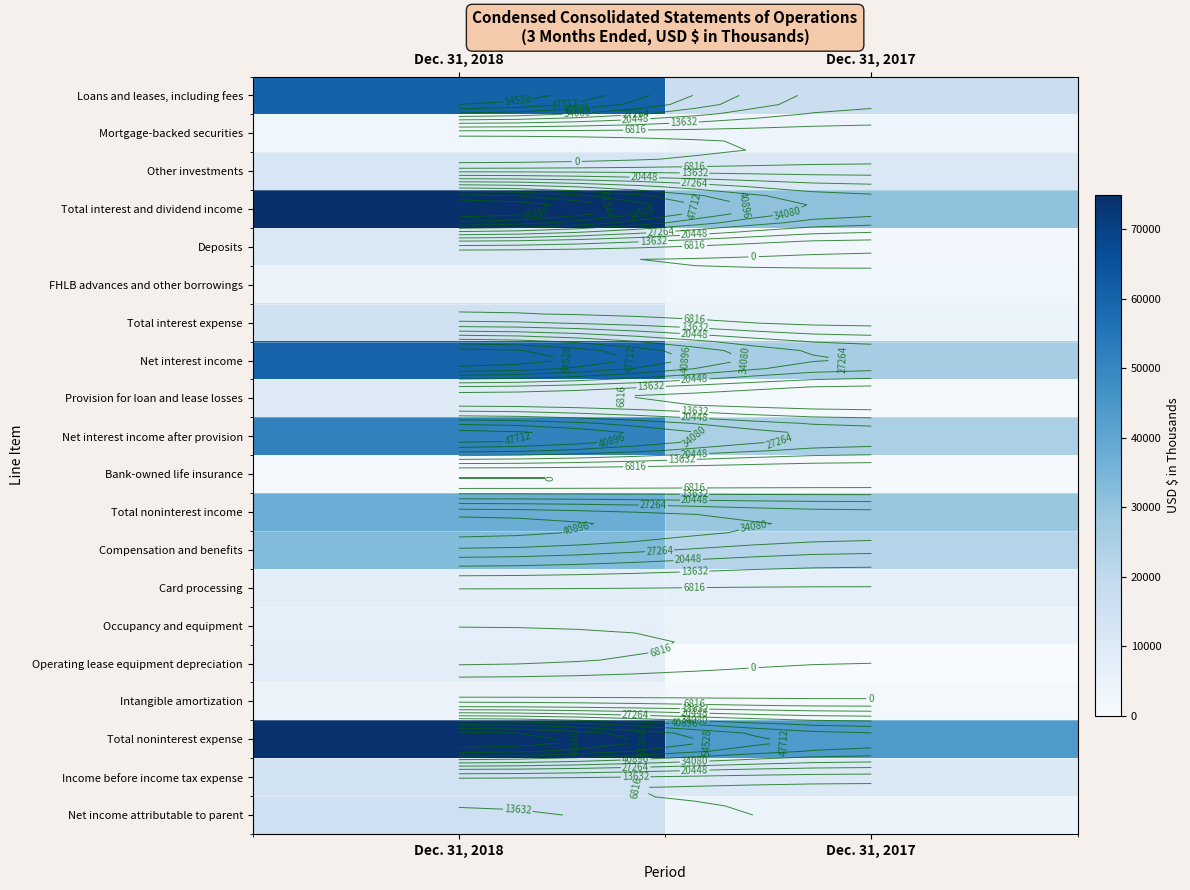

Is the value of Occupancy and equipment at Dec. 31, 2017 greater than the value of FHLB advances and other borrowings at Dec. 31, 2017?

Yes